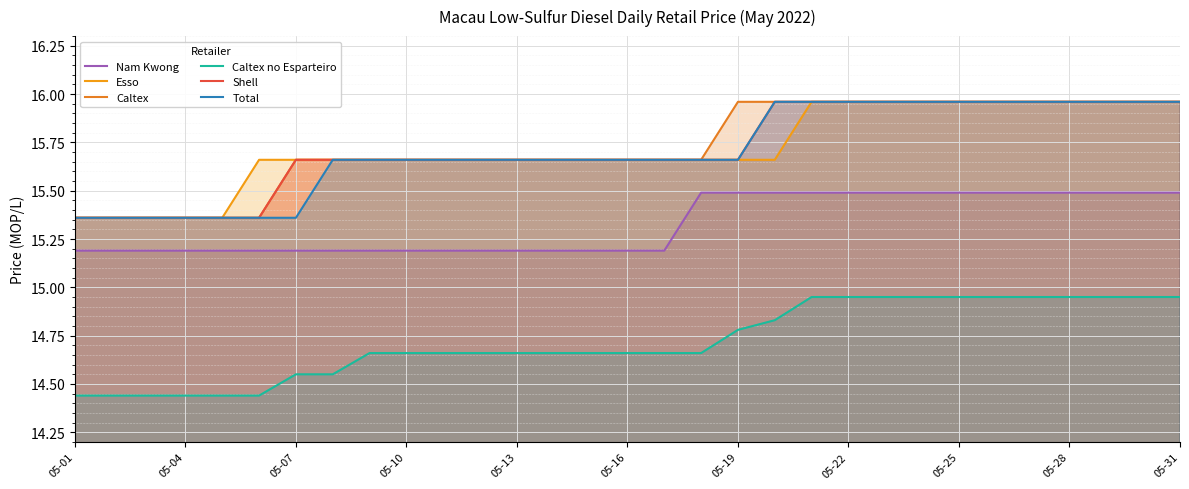

What is the total value across all series at 13?

92.5